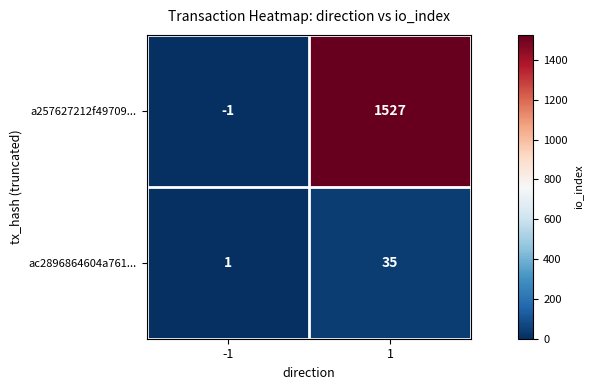

The ac2896864604a761... series shows 35 at 1. True or false?

True